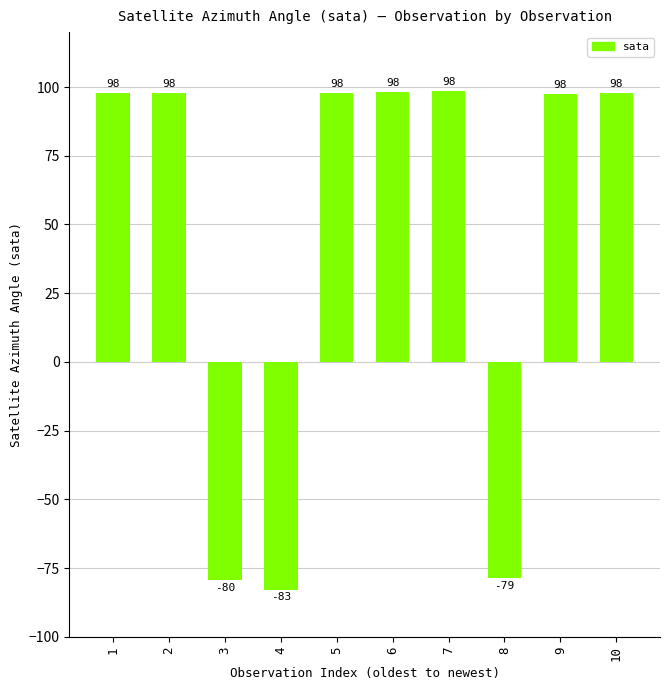

Which has a higher value, 3 or 9?

9